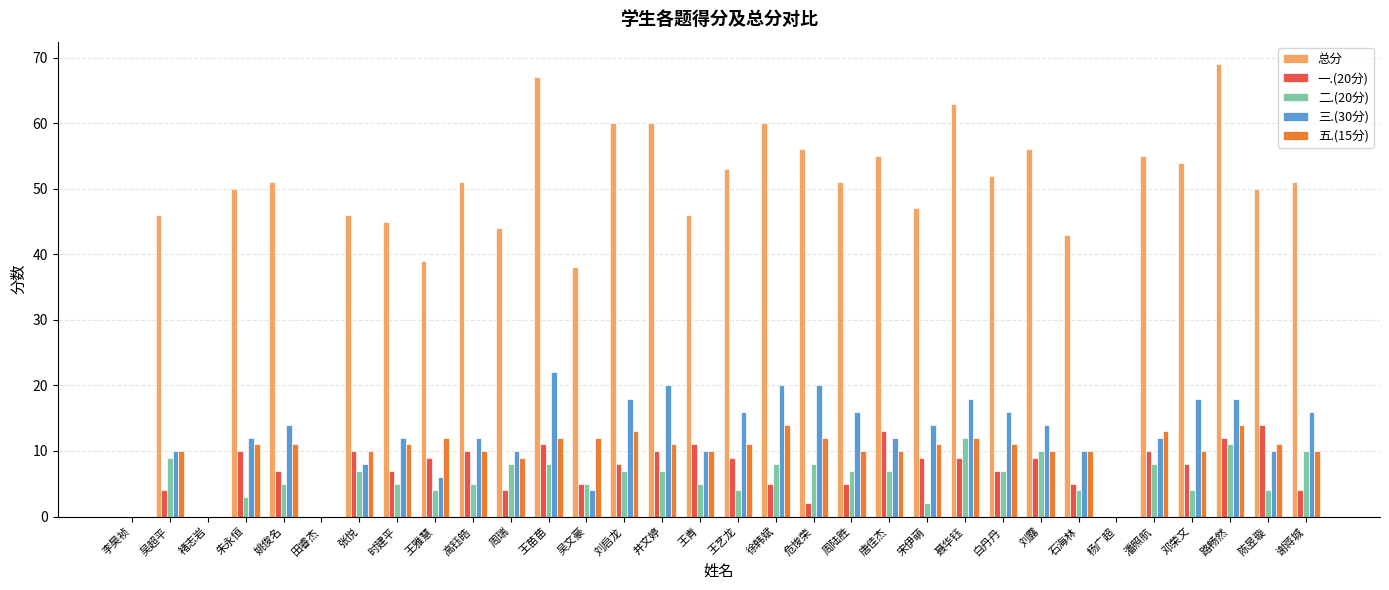

Which series has the largest total across all categories?

总分